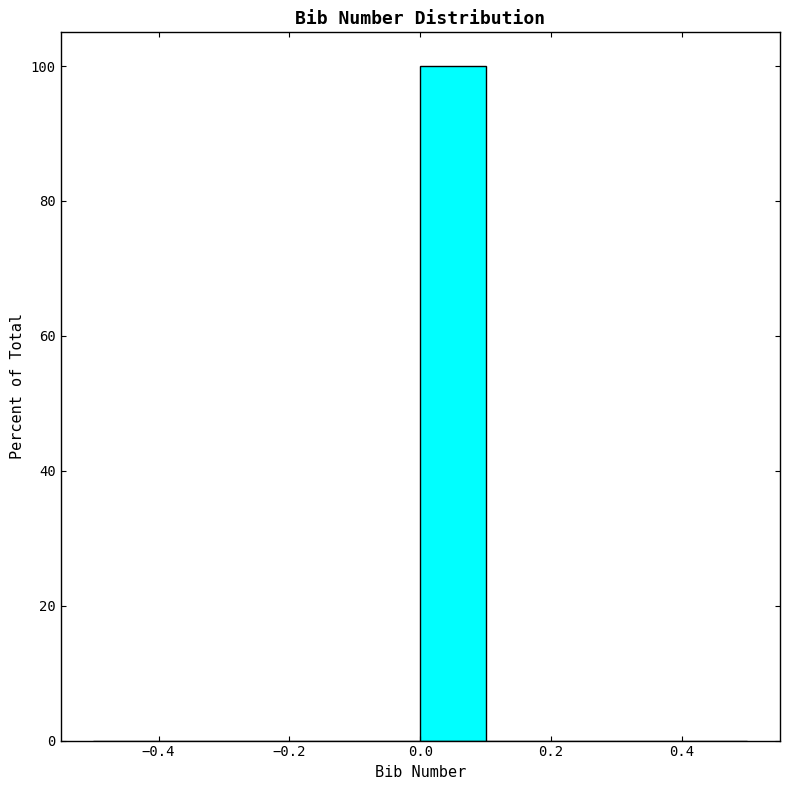

Over which range of the x-axis is the bar tallest?

0.0 to 0.1